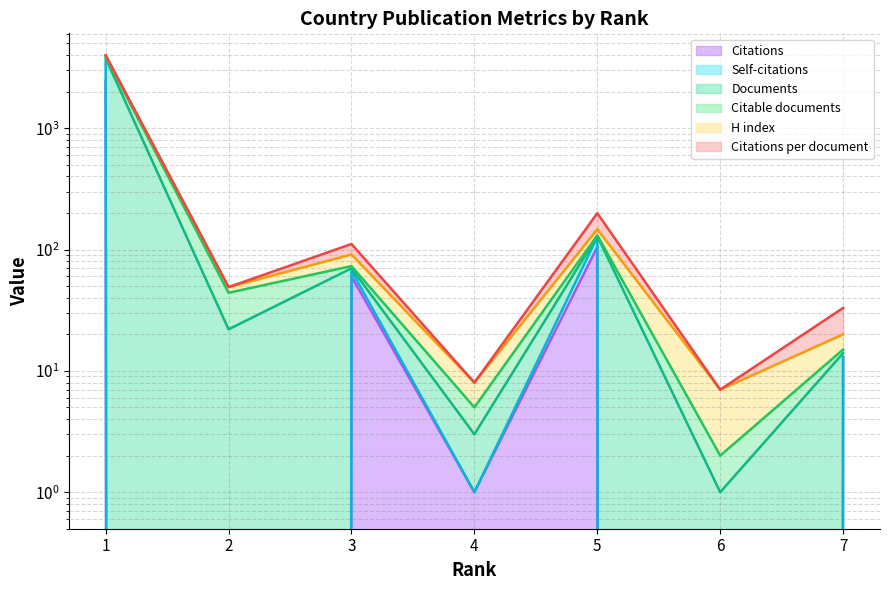

The Citable documents series shows 1 at 6. True or false?

False